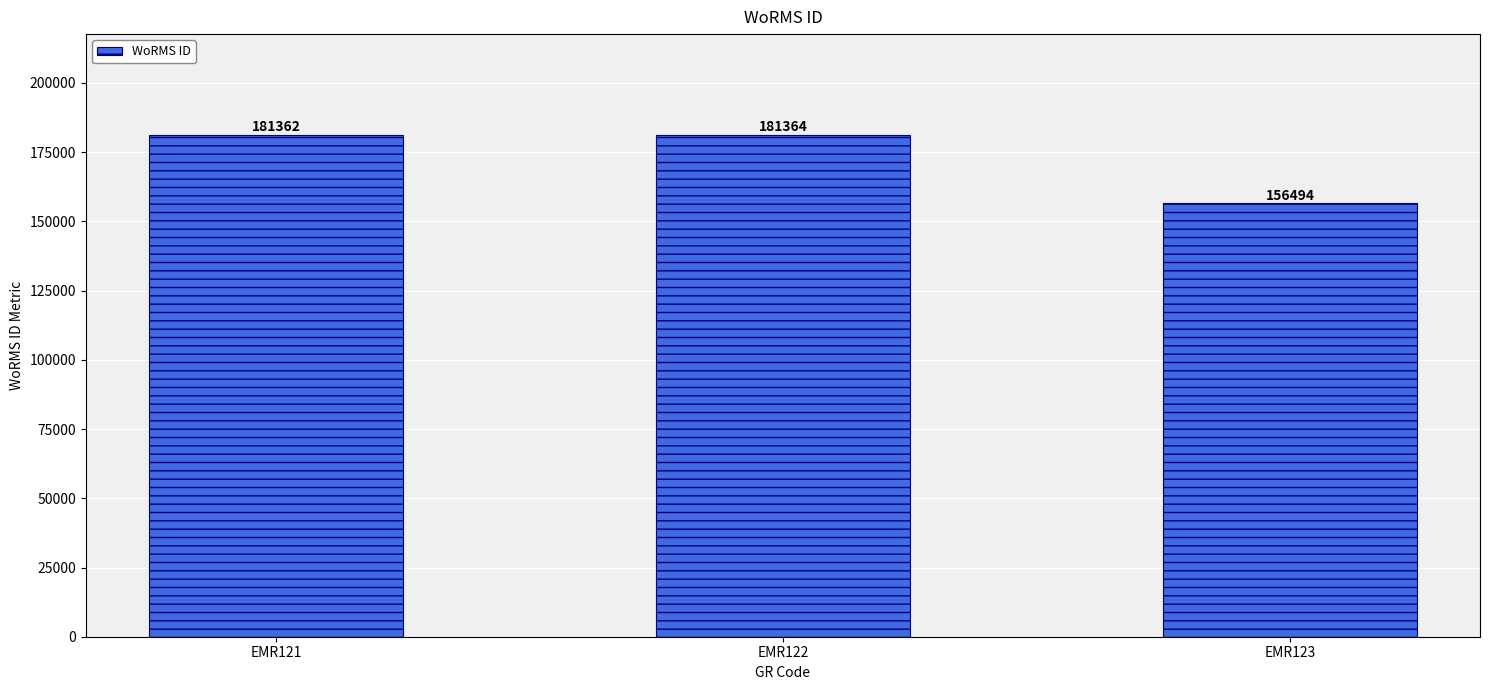

Reading left to right, list all the values displayed in this chart.

EMR121=181362	EMR122=181364	EMR123=156494